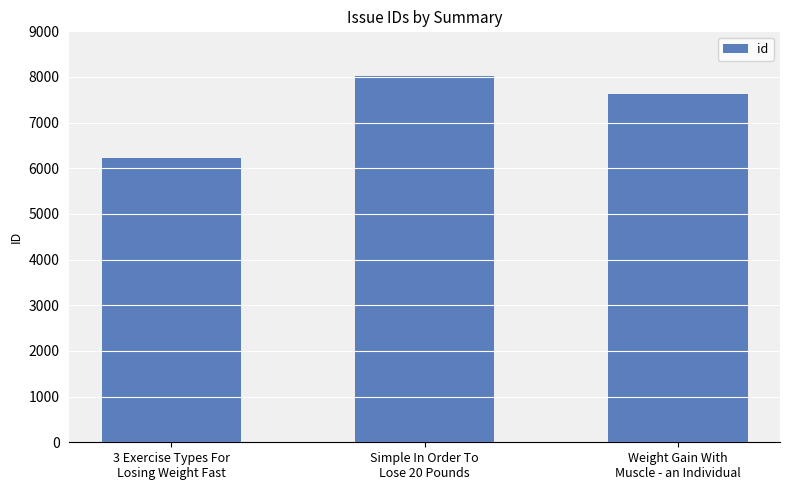

Which has a higher value, Simple In Order To
Lose 20 Pounds or 3 Exercise Types For
Losing Weight Fast?

Simple In Order To
Lose 20 Pounds